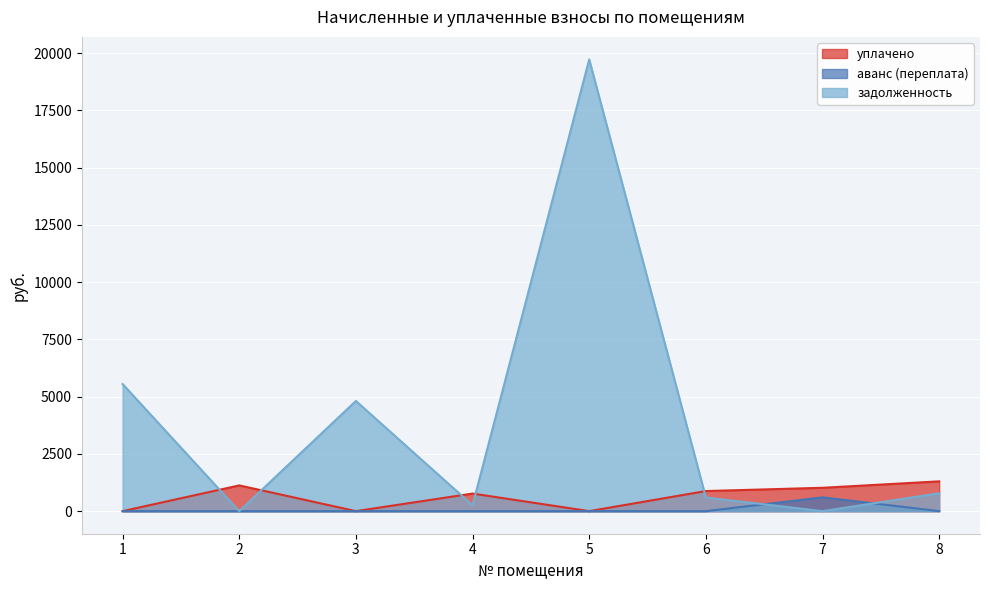

How many data points in уплачено are less than 877?

4